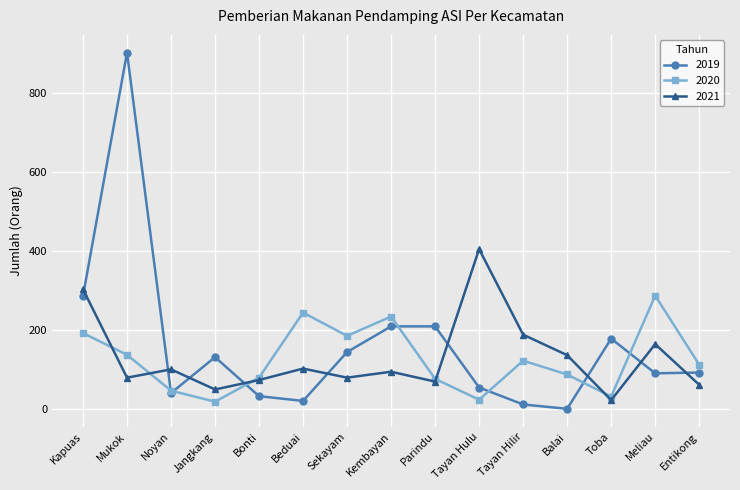

Rank the series by their maximum value, from highest to lowest.

2019, 2021, 2020